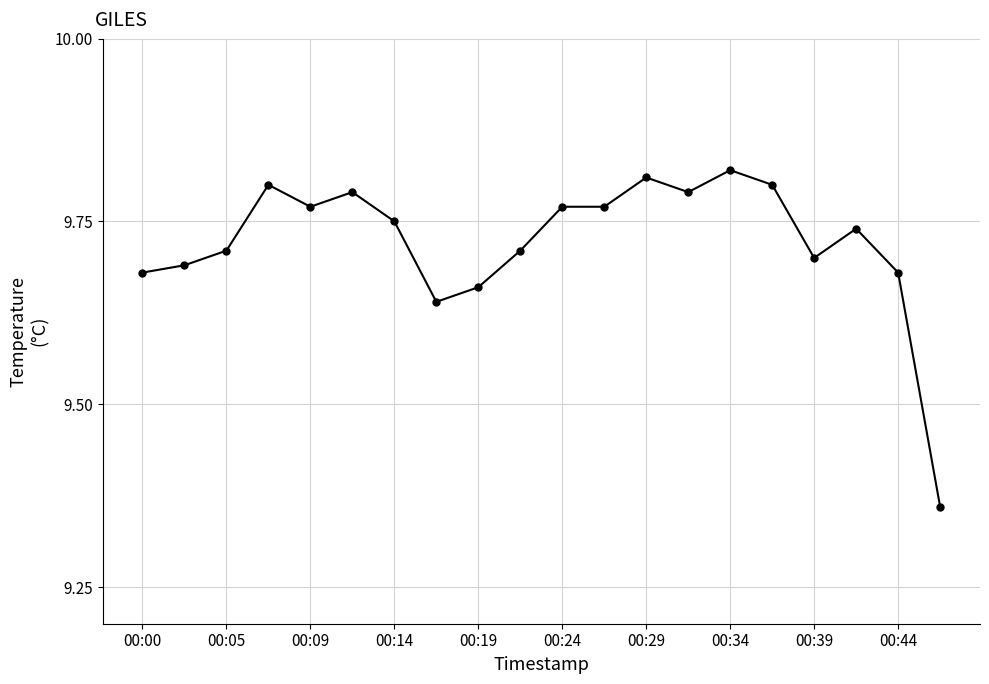

True or false: there are more than 0 points higher than both neighbors.

True